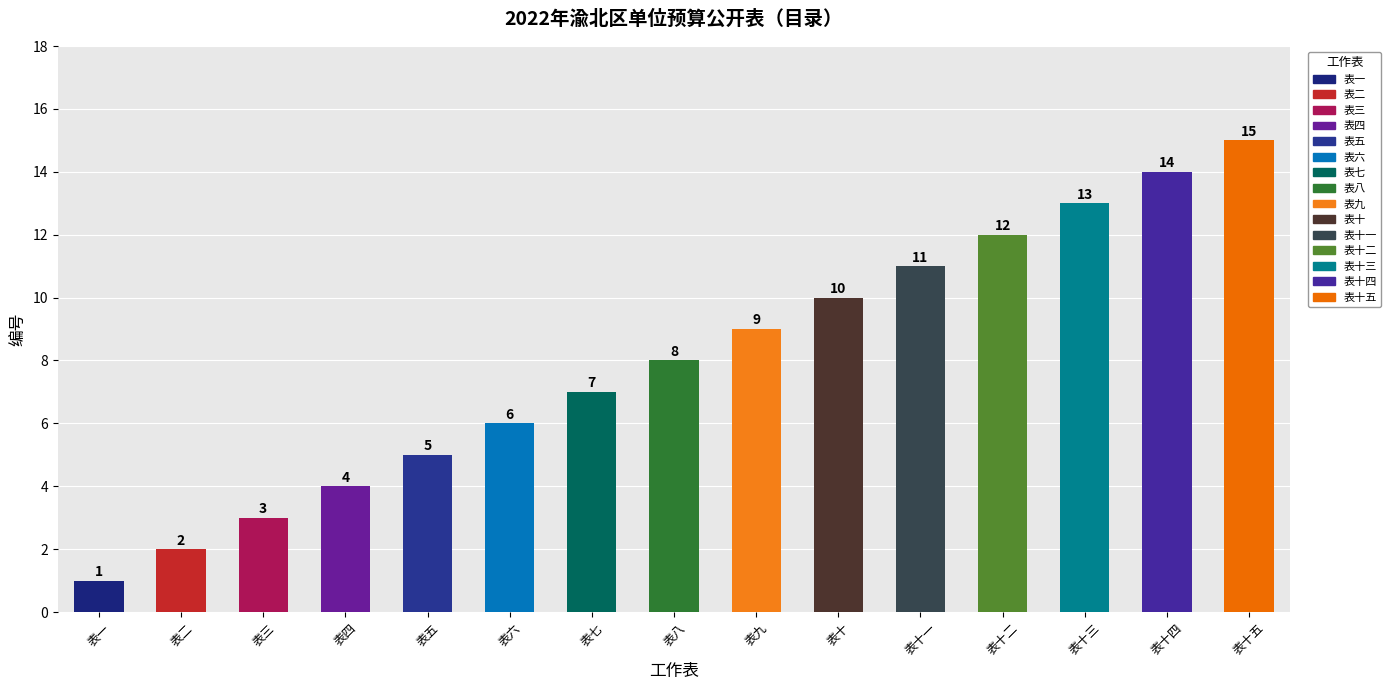

What is the ratio of the value at 表五 to the value at 表十一?

0.5